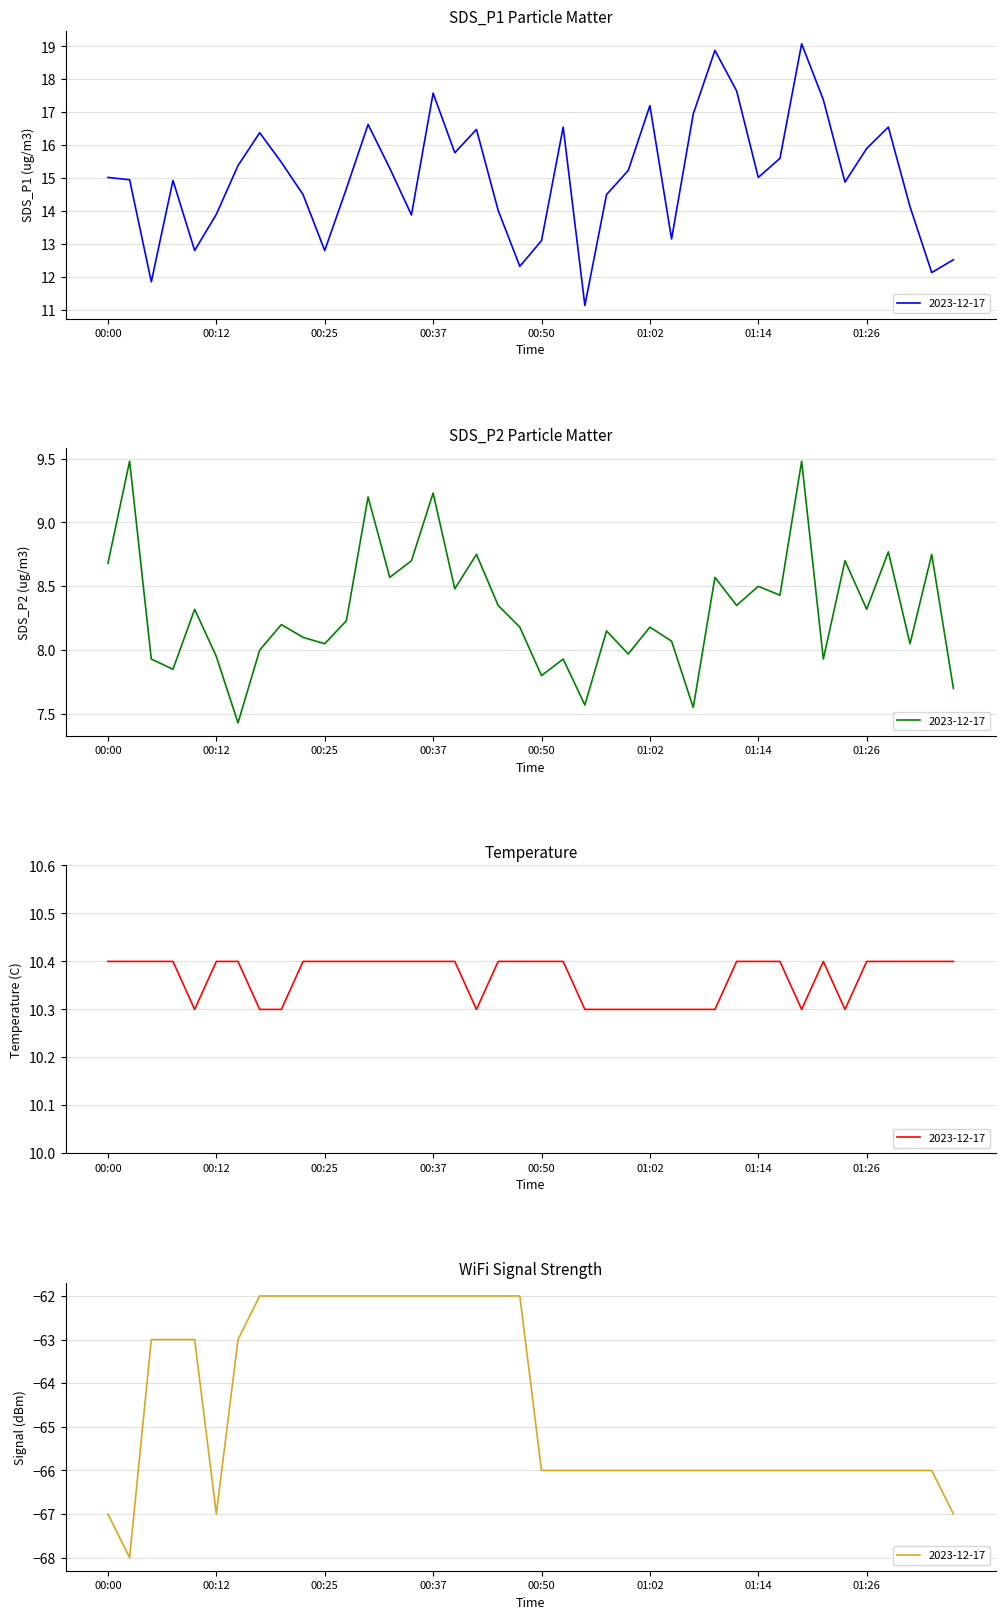

At which label is SDS_P2 closest to 8?

00:17